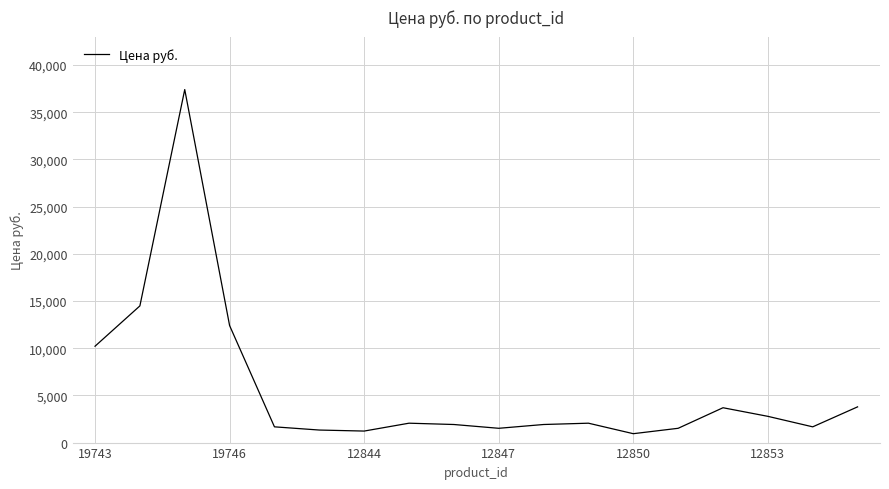

What is the maximum value shown in the chart?

37408.0